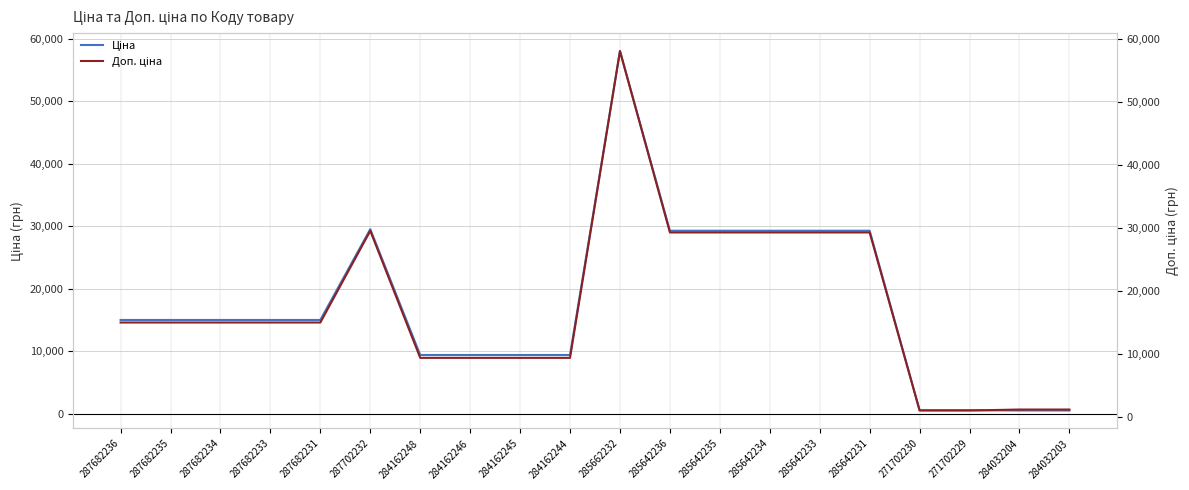

What value does the Доп. ціна series have at 284162245?

9416.9